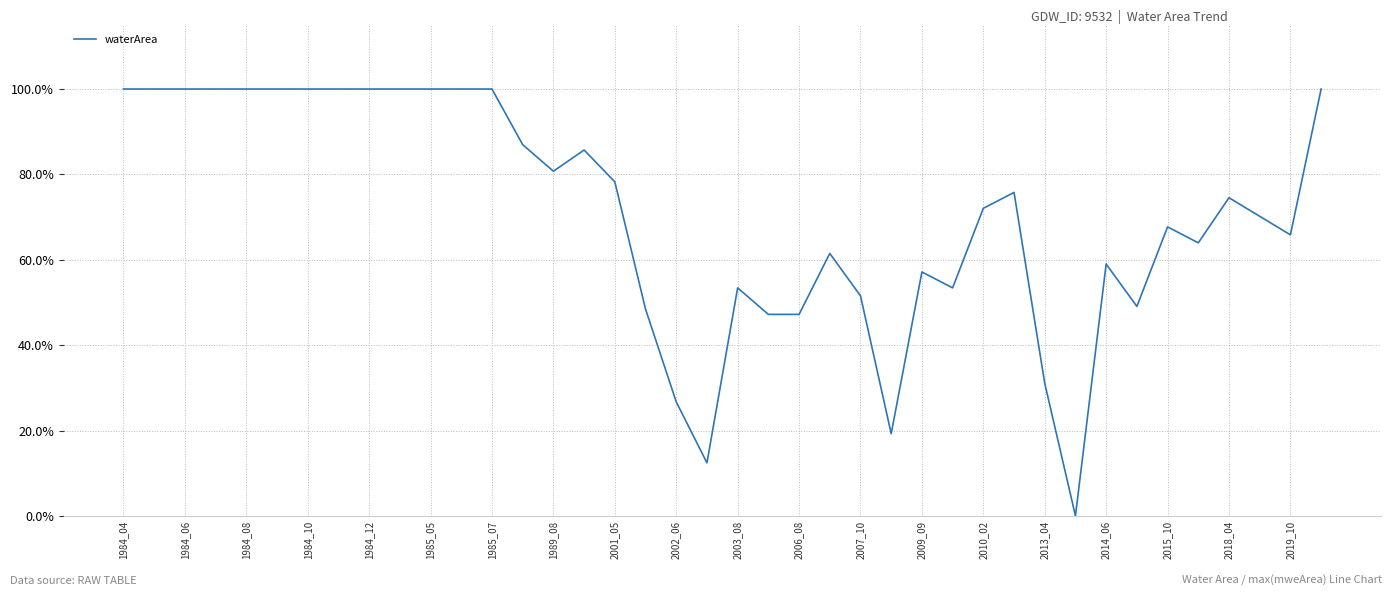

Is this an area chart (filled region under the line)?

No